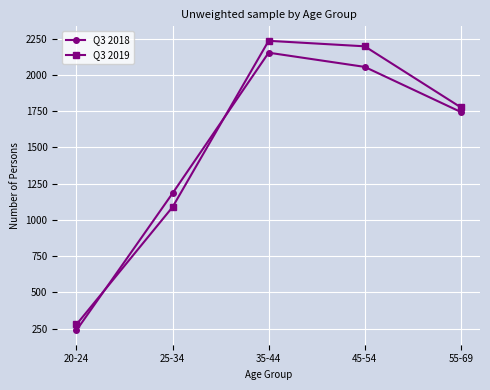

What is the sum of all Q3 2018 values?

7373